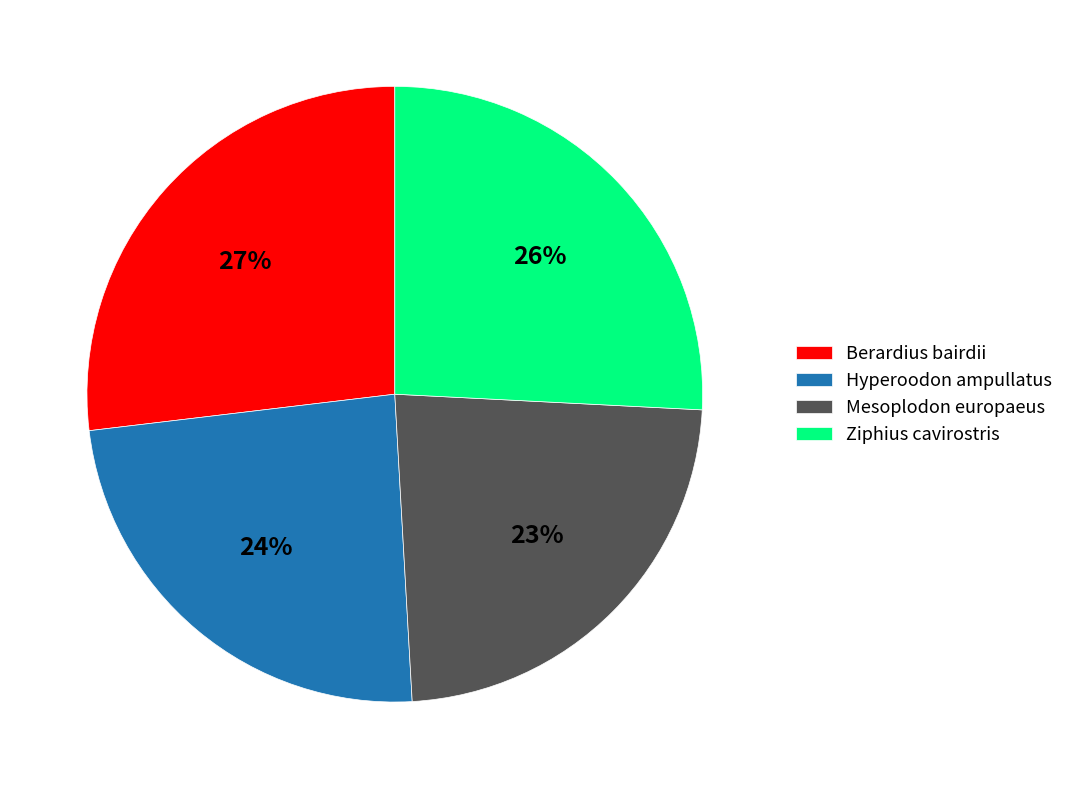

Is there any slice that represents more than half of the pie?

No